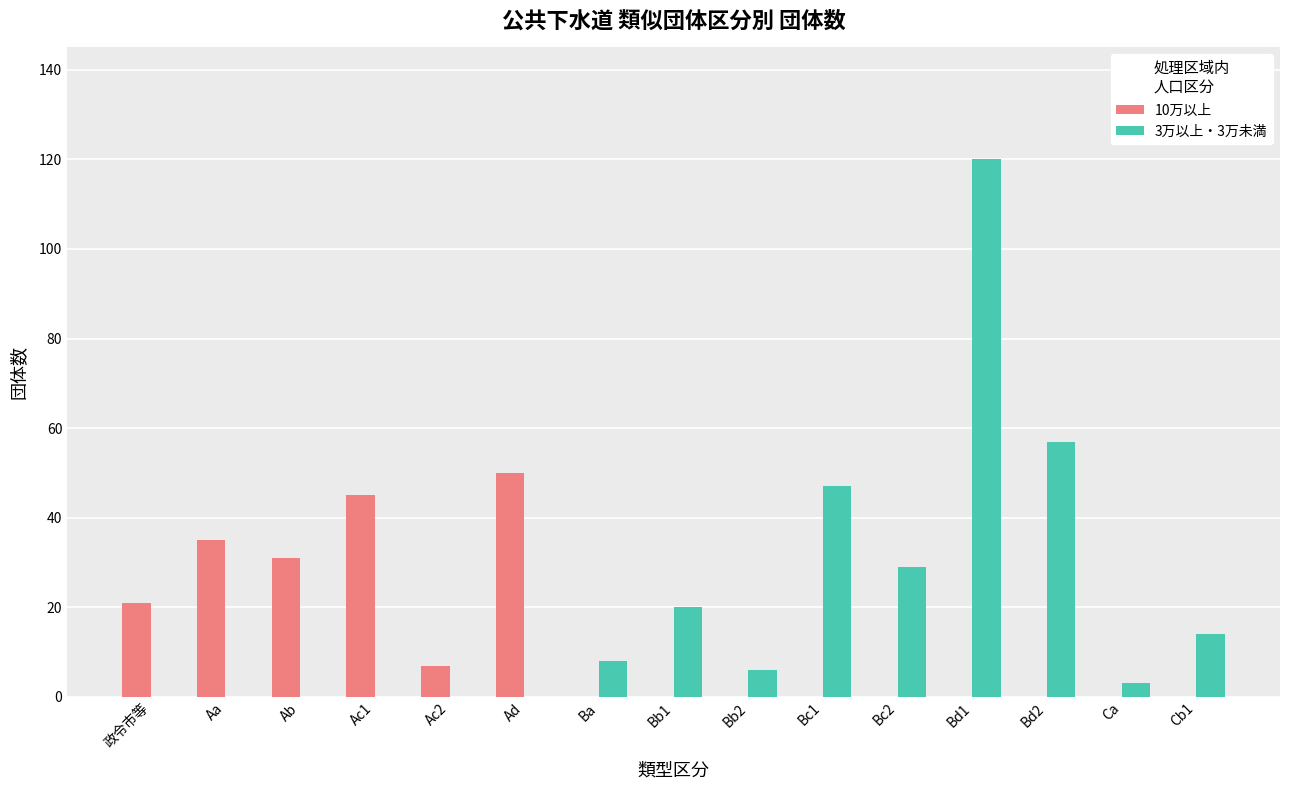

At which category is the sum across all series the highest?

Bd1